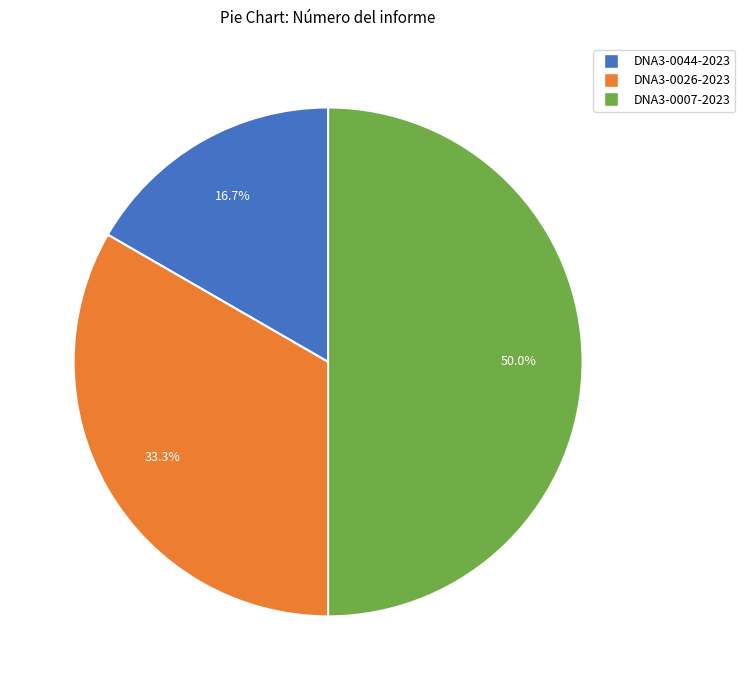

Is DNA3-0026-2023 the majority of the pie?

No